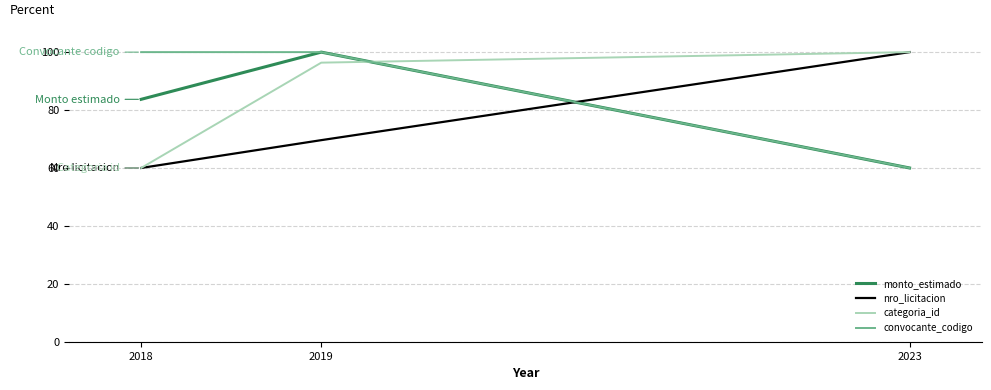

What is the difference between the maximum and minimum values in the nro_licitacion series?

40.0